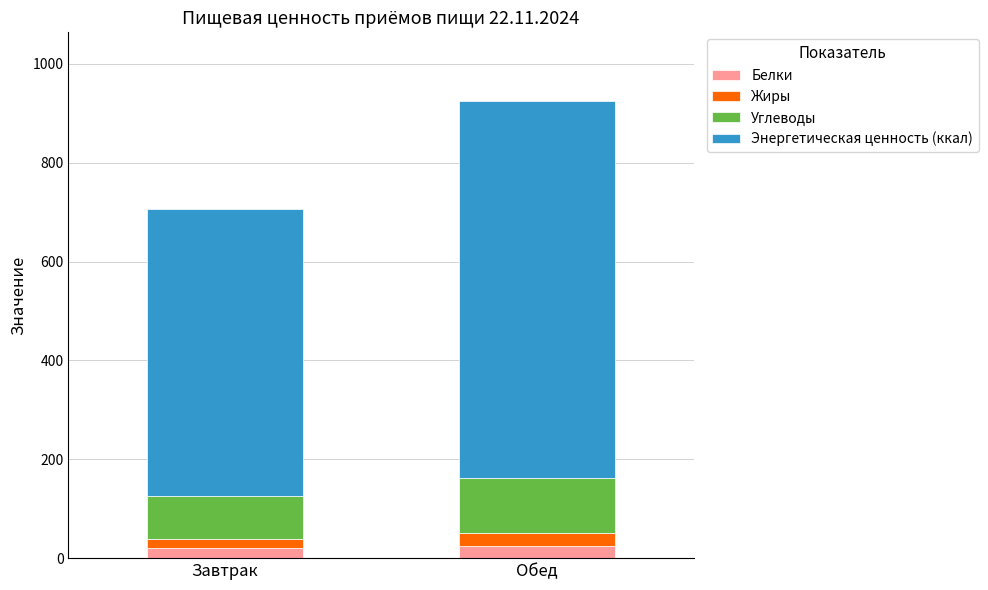

At which category is the sum across all series the highest?

Обед